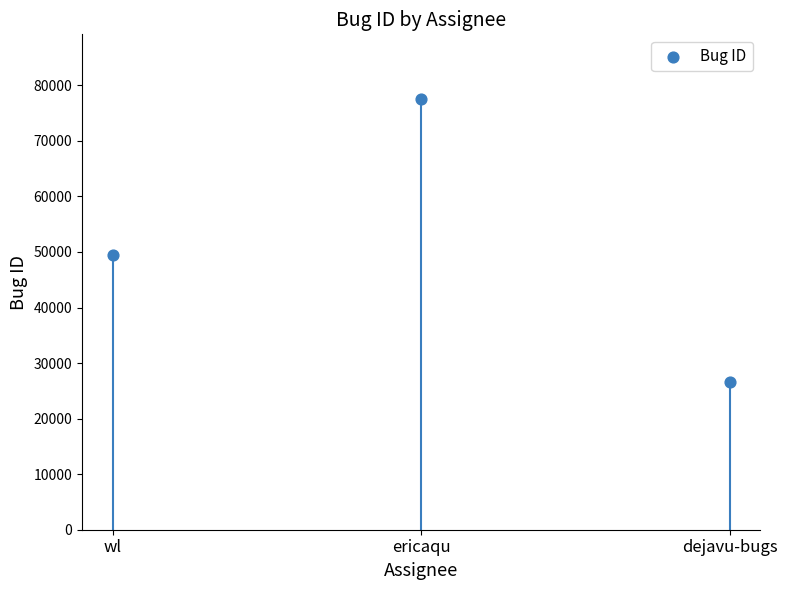

What is the average Y value?

51173